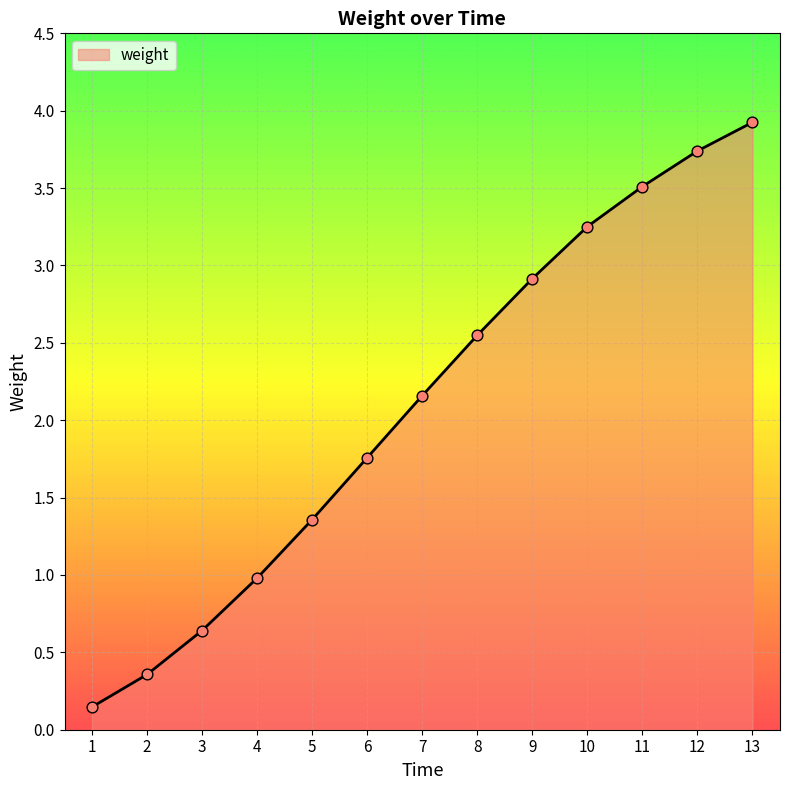

What is the ratio of the value at 2 to the value at 7?

0.2